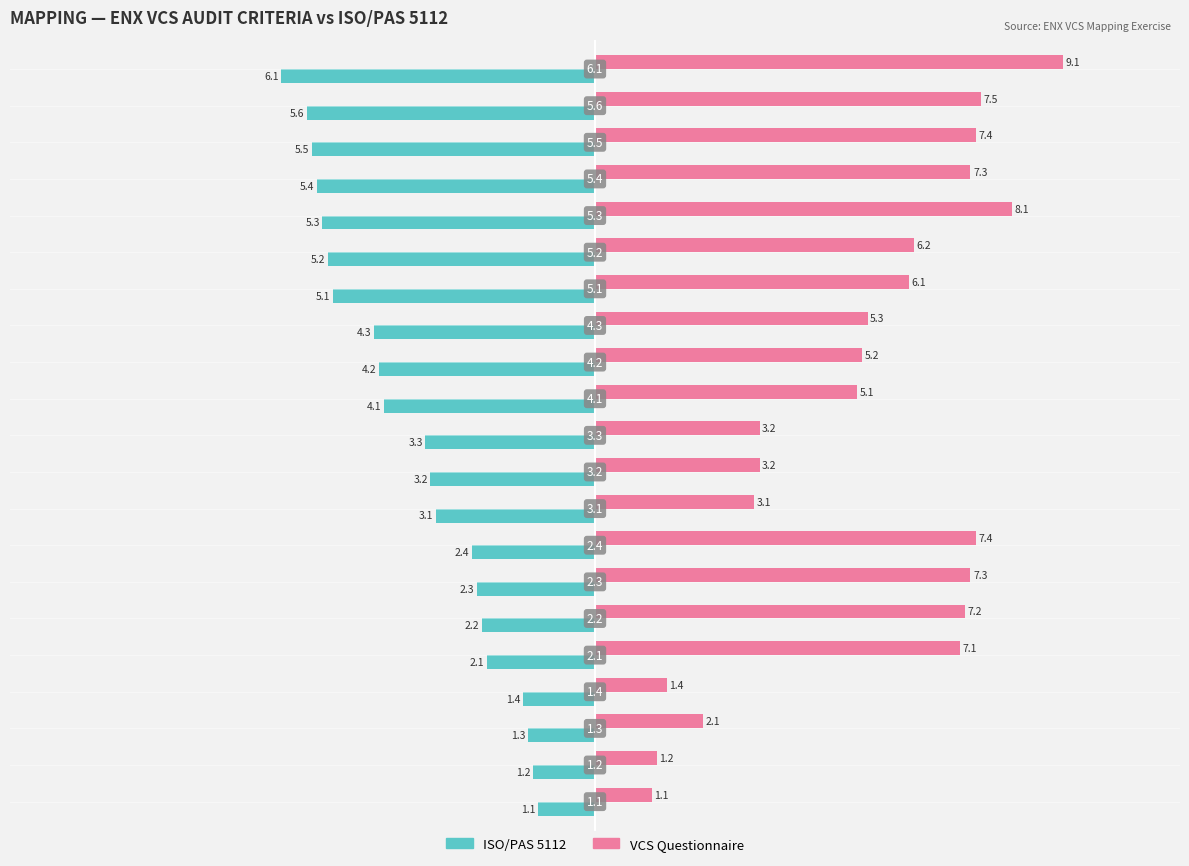

What is the average value of the VCS Questionnaire series?

5.3